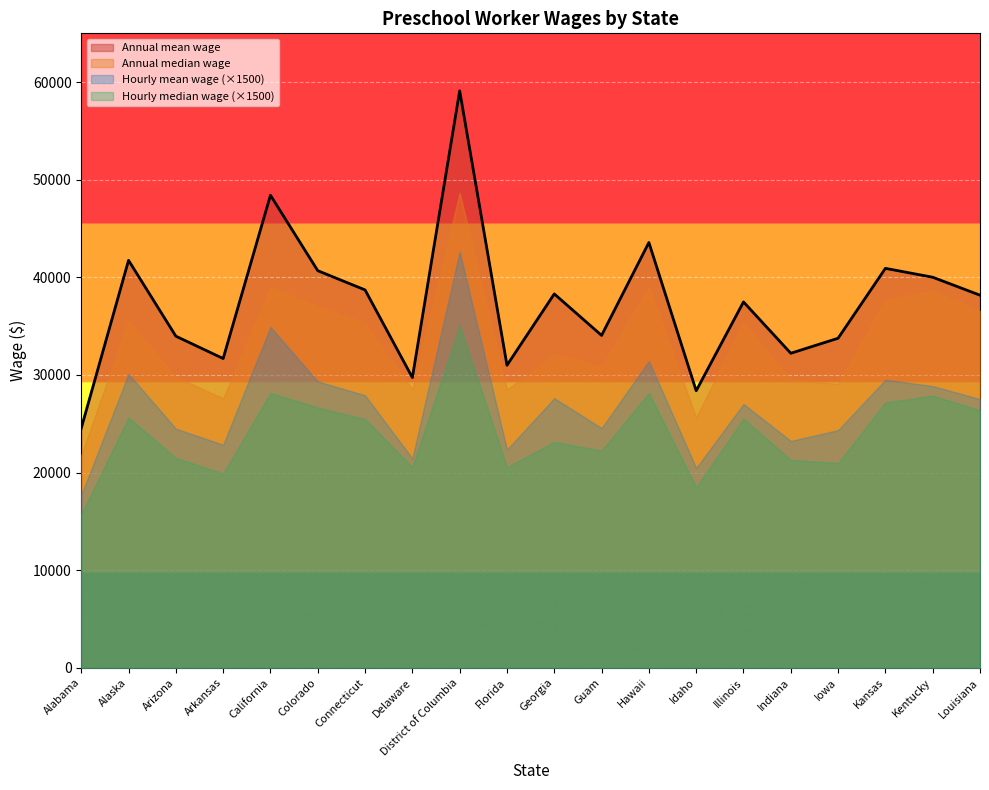

What is the value of the Hourly mean wage point at the 9th from the left?

28.4